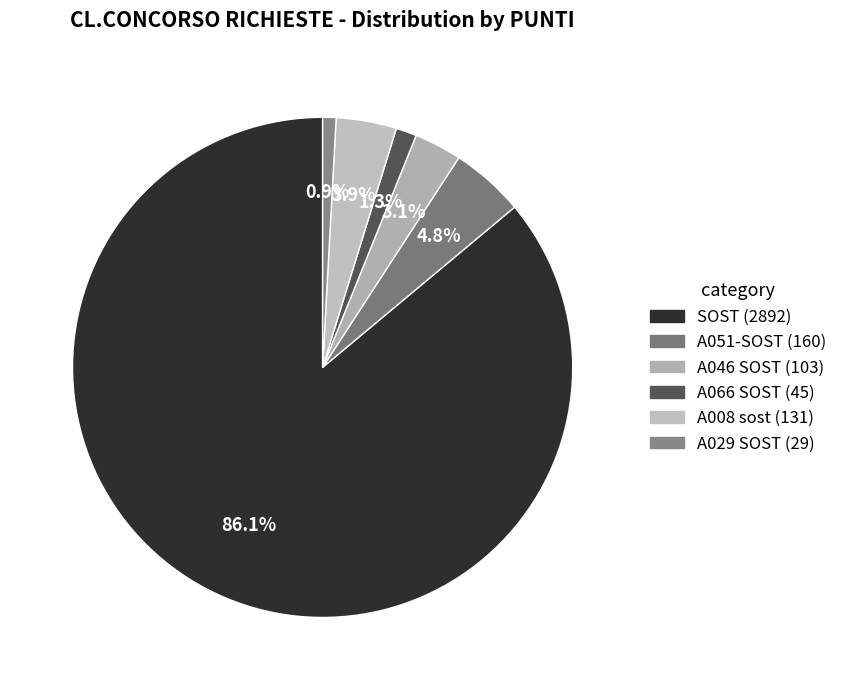

Is there any slice that represents more than half of the pie?

Yes